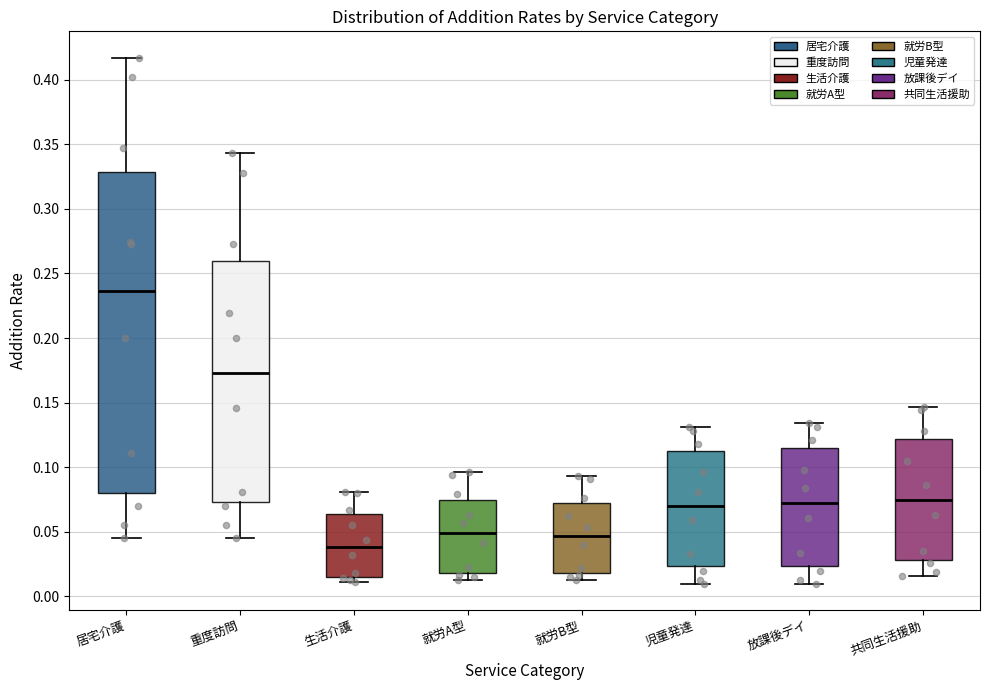

Where does the median line of the box for 居宅介護 sit on the y-axis? The values are not printed on the chart, so give them approximately, as read against the axis.

0.235